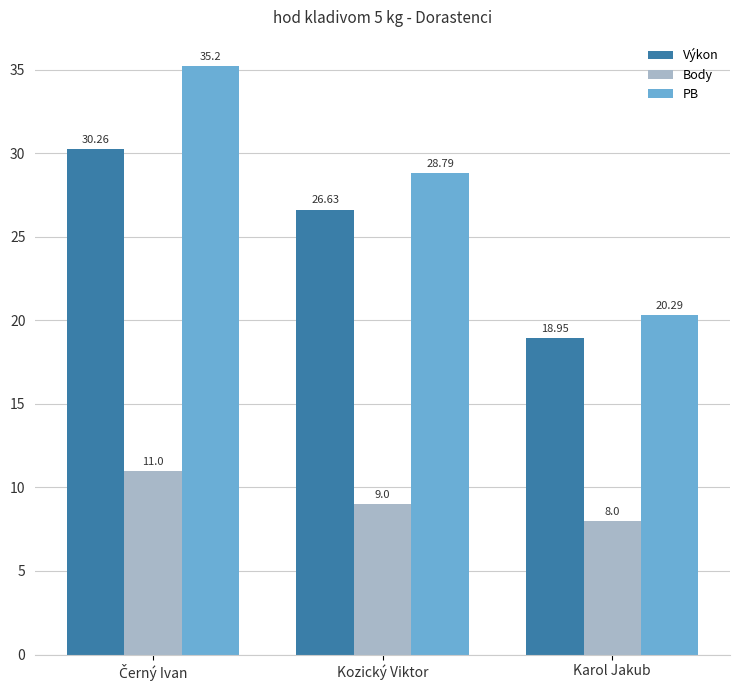

What is the difference between the highest and lowest values at Kozický Viktor?

19.8